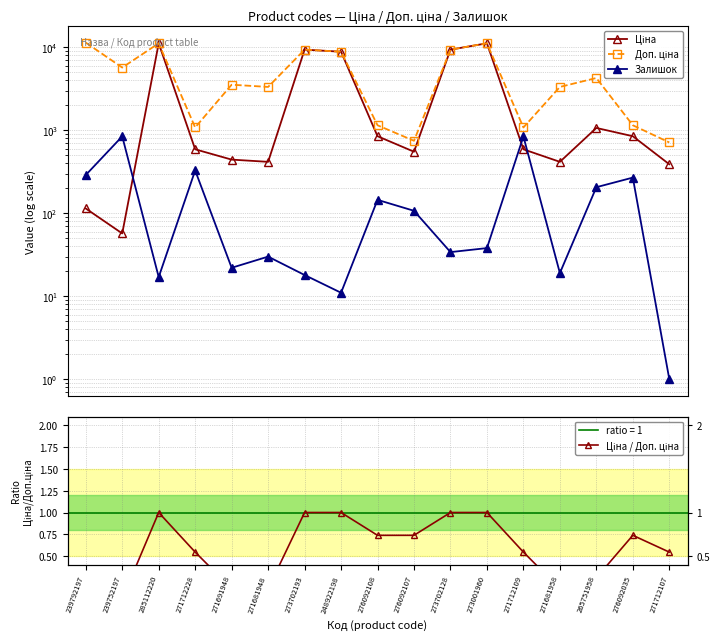

Read the Доп. ціна value at 276092035.

1149.7